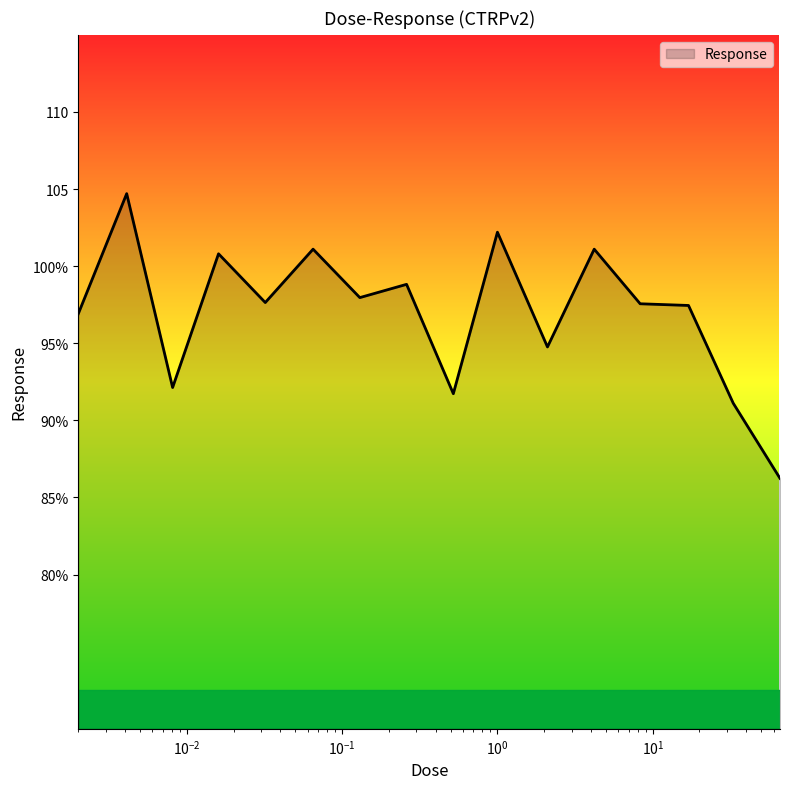

At which category does the chart reach its peak across all series?

0.0041